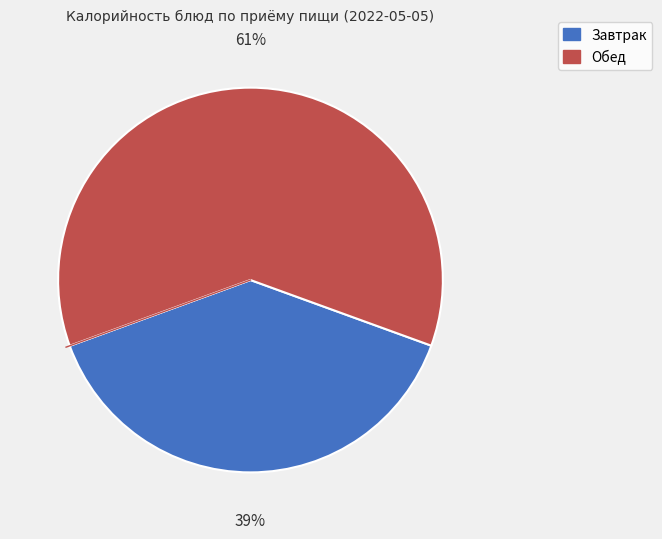

Is there a majority slice in this chart?

Yes